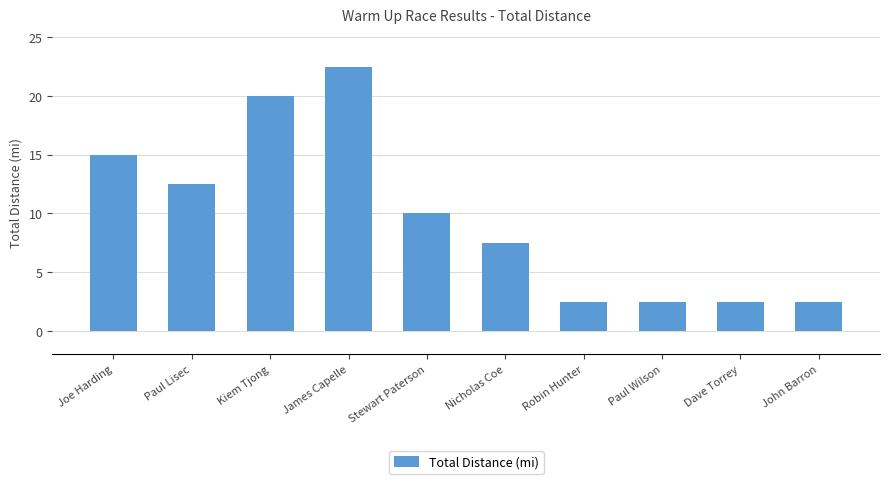

What is the ratio of the value at Kiem Tjong to the value at James Capelle?

0.9